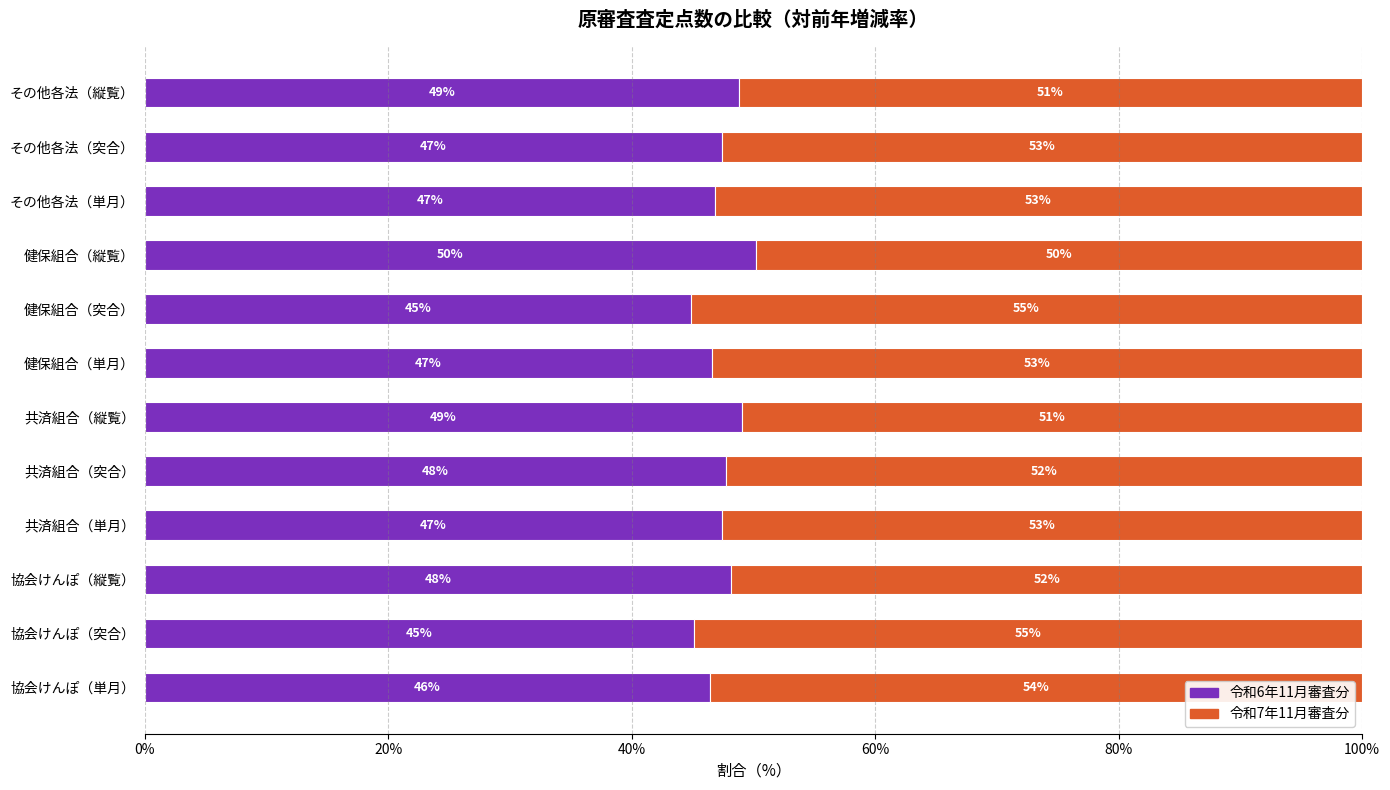

What are all the series names shown in the legend?

令和6年11月審査分, 令和7年11月審査分